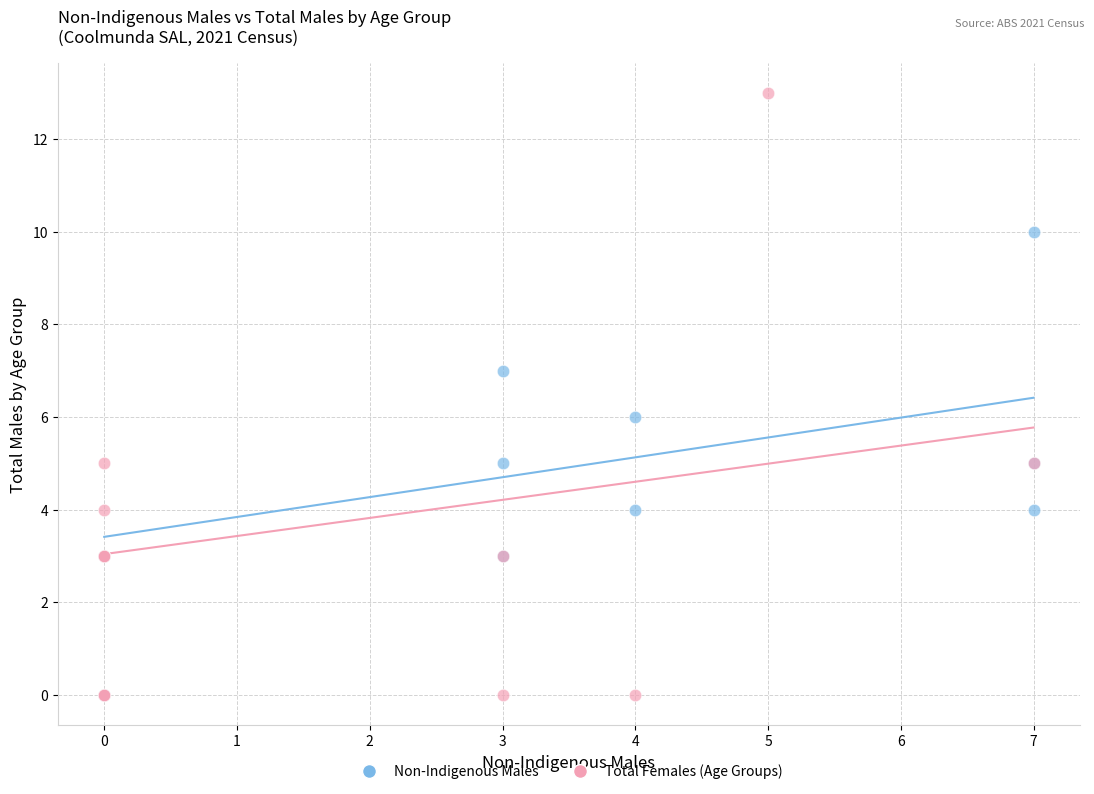

What are all the series names shown in the legend?

Non-Indigenous Males, Total Females (Age Groups)